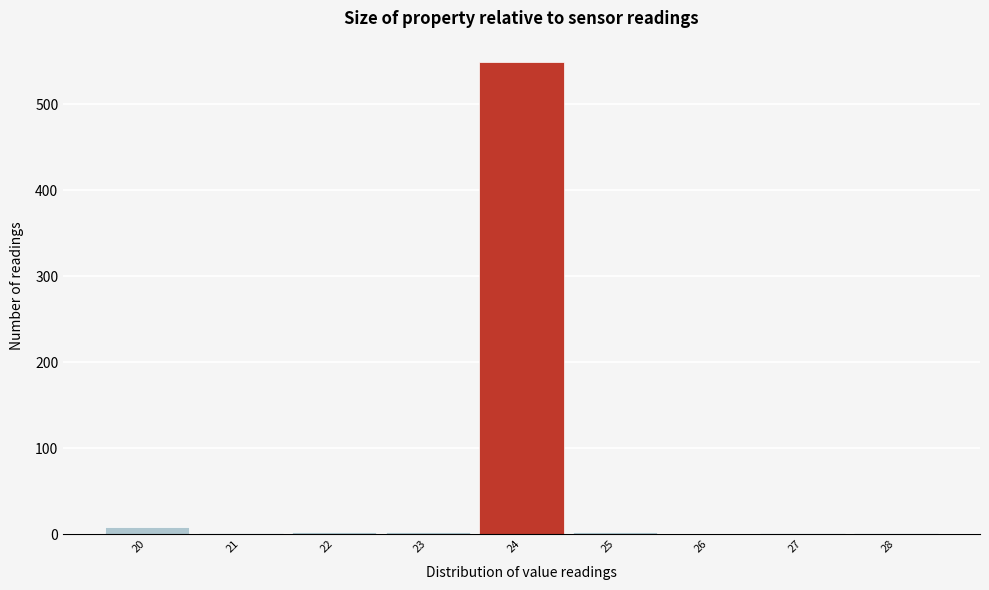

What is the height of the bar covering 23.5 to 24.5 on the x-axis? The values are not printed on the chart, so give them approximately, as read against the axis.

550